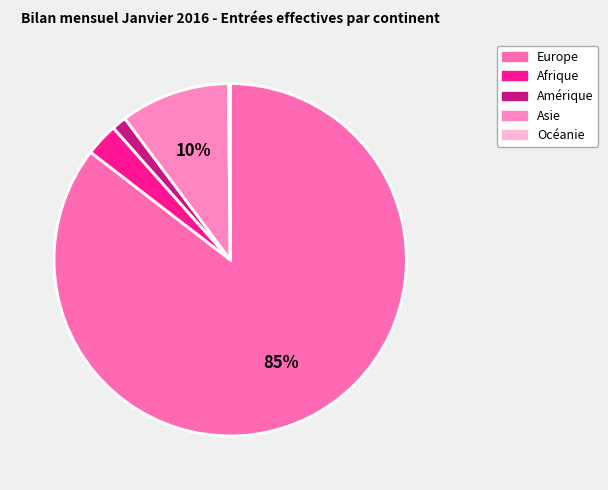

To the nearest percent, what is the difference between the largest and smallest slice percentages?

85%